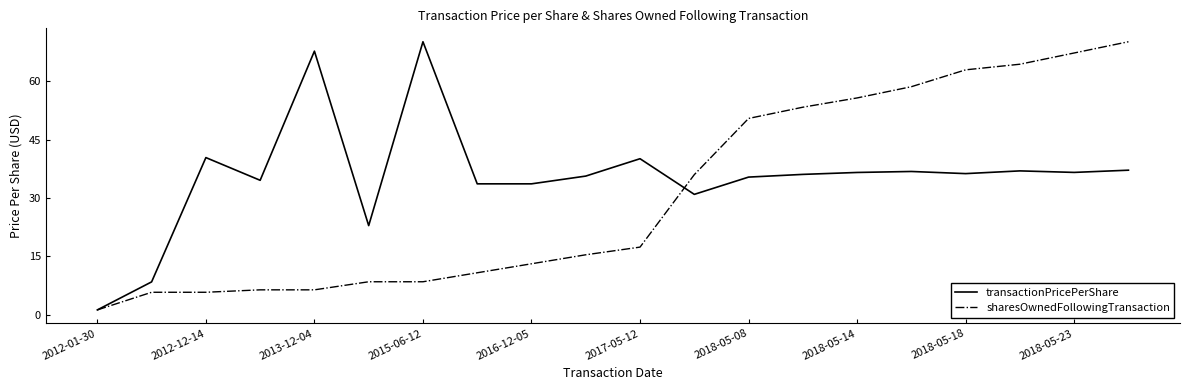

Rank the series by their average value, from highest to lowest.

transactionPricePerShare, sharesOwnedFollowingTransaction